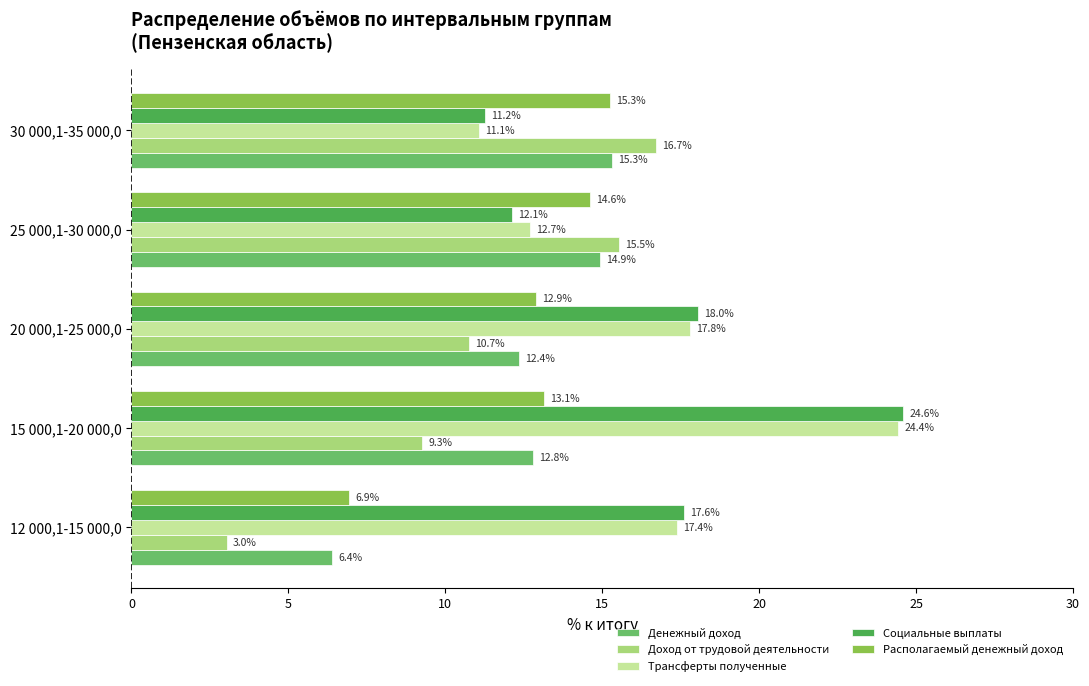

Which series has the largest range (max minus min)?

Доход от трудовой деятельности